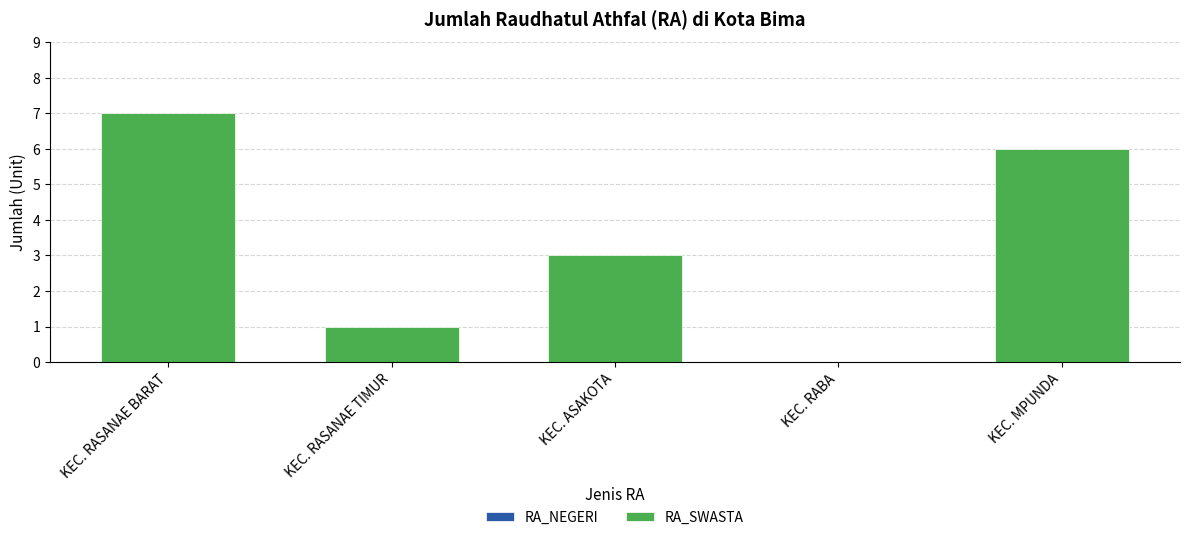

Reading left to right, transcribe all the data shown in this chart.

KEC. RASANAE BARAT=7	KEC. RASANAE TIMUR=1	KEC. ASAKOTA=3	KEC. RABA=0	KEC. MPUNDA=6